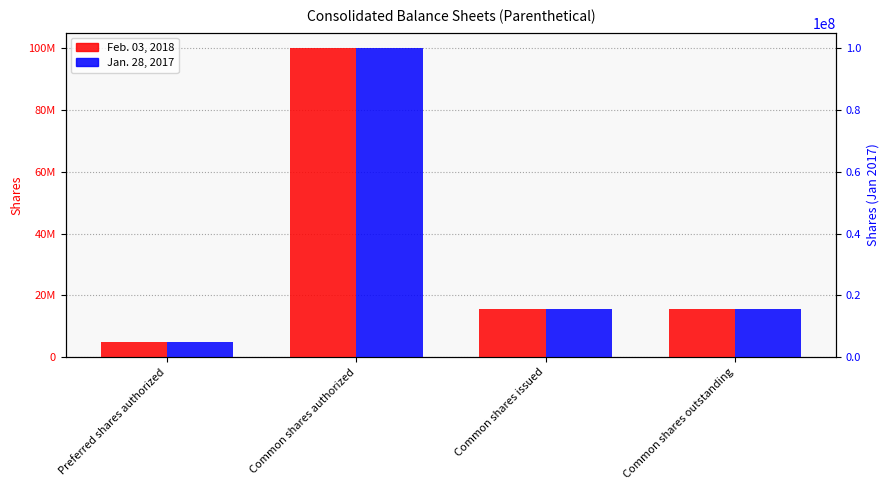

How many bars are there in each group?

2